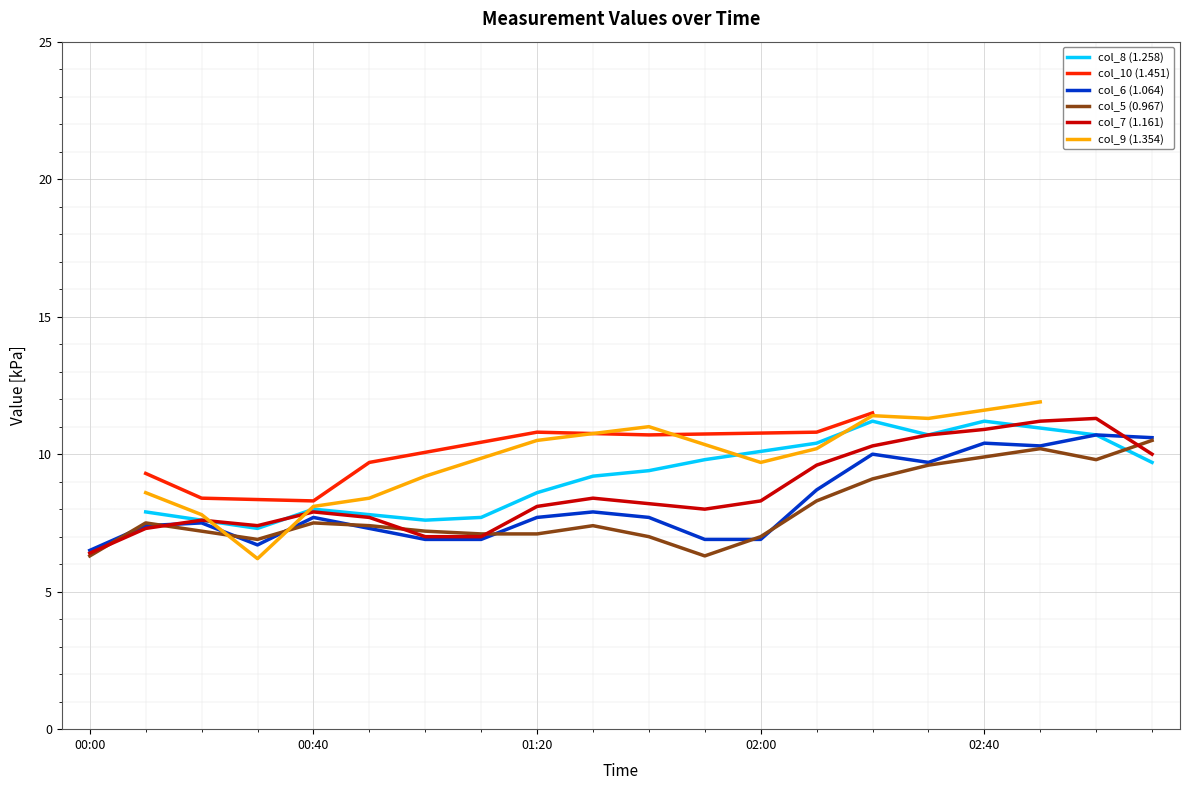

Is it true that col_5 (0.967) equals 5.9 at 2008/12/18 02:20?

False